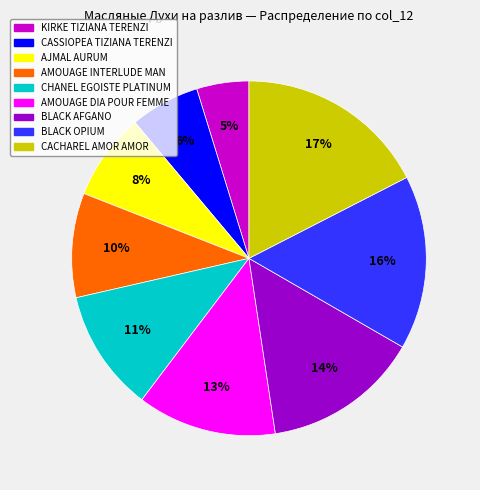

To the nearest percent, what is the average slice percentage?

11%